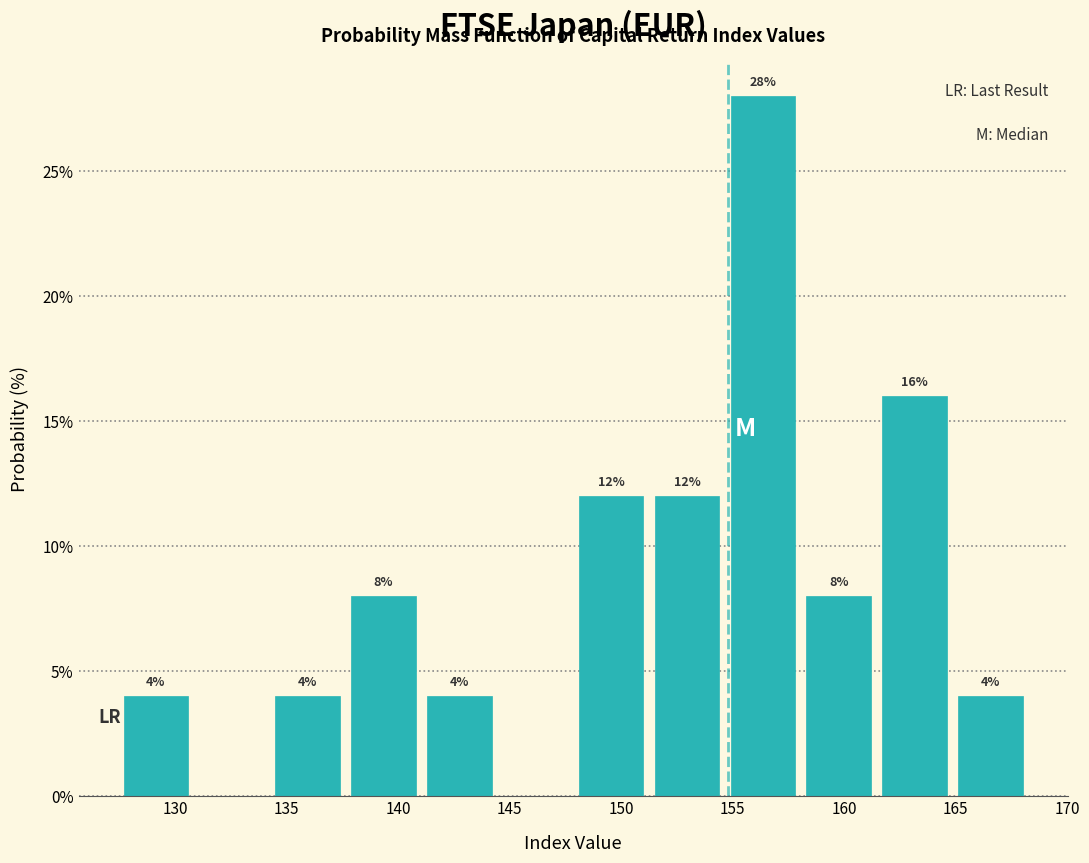

Over which range of the x-axis is the bar tallest?

154.5 to 158.0